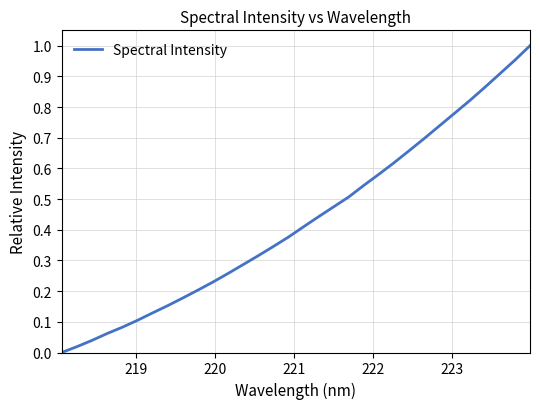

Does the chart have visible grid lines?

Yes